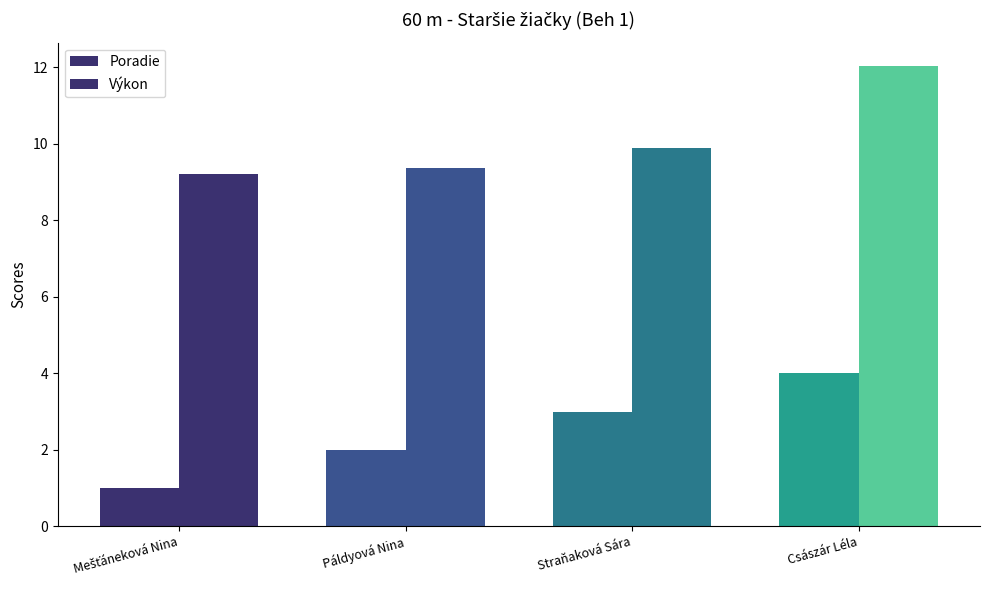

How many bars are there in each group?

2